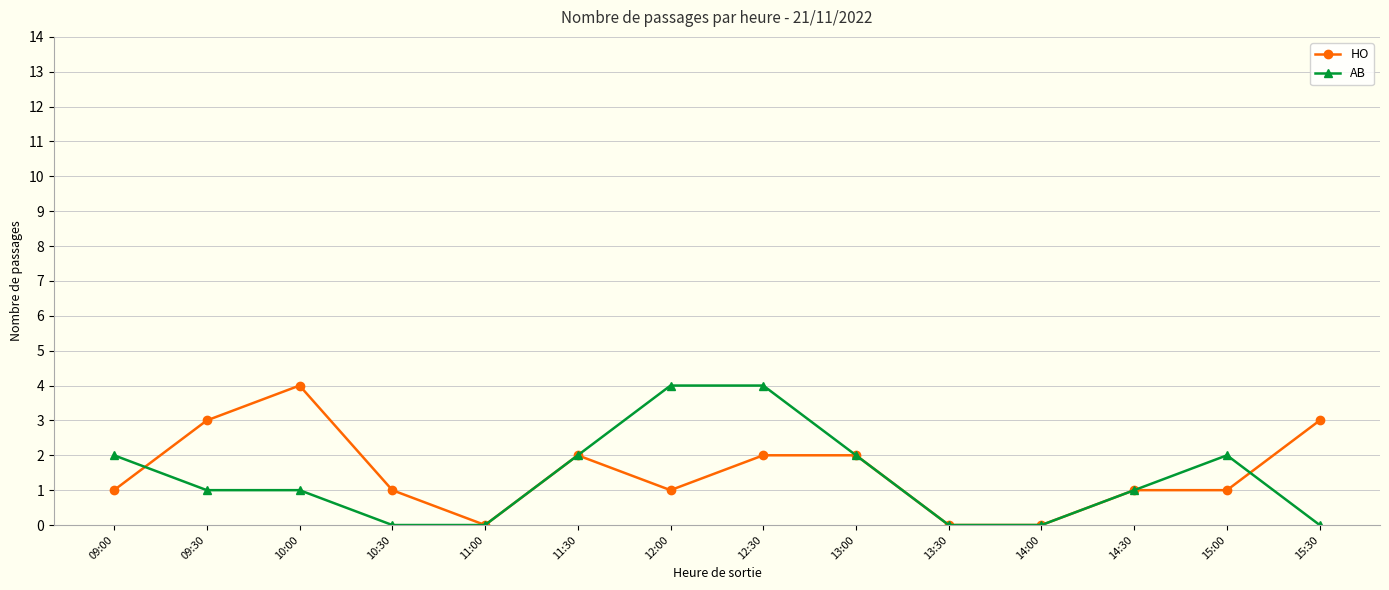

Reading left to right, transcribe all the data shown in this chart.

HO: 09:00=1	09:30=3	10:00=4	10:30=1	11:00=0	11:30=2	12:00=1	12:30=2	13:00=2	13:30=0	14:00=0	14:30=1	15:00=1	15:30=3
AB: 09:00=2	09:30=1	10:00=1	10:30=0	11:00=0	11:30=2	12:00=4	12:30=4	13:00=2	13:30=0	14:00=0	14:30=1	15:00=2	15:30=0